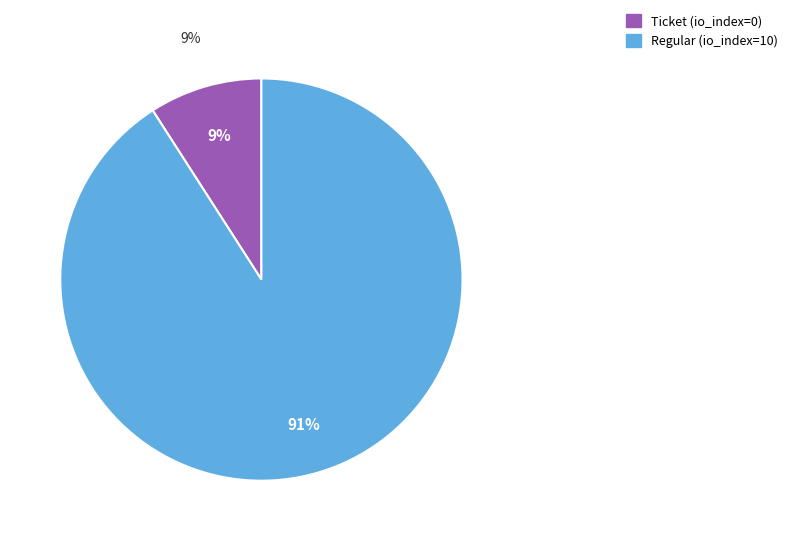

Count the number of slices in the pie.

2